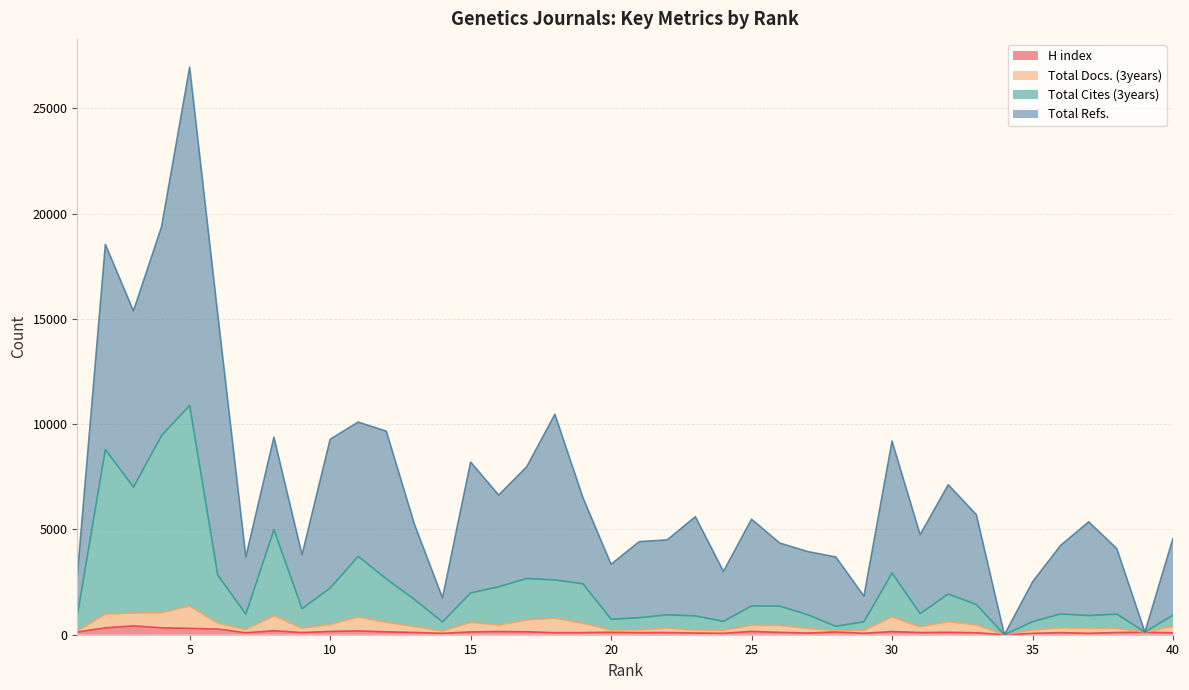

What is the average value of the Total Cites (3years) series?

2262